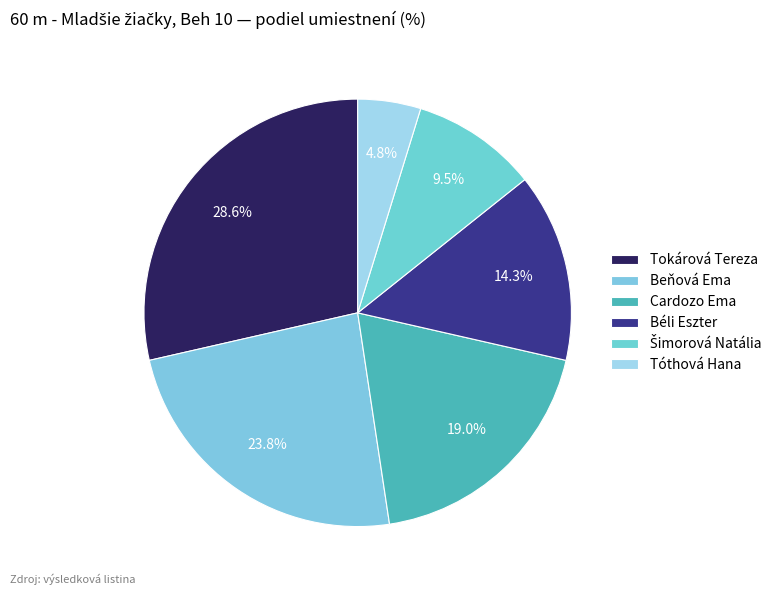

Which slice is the smallest?

Tóthová Hana